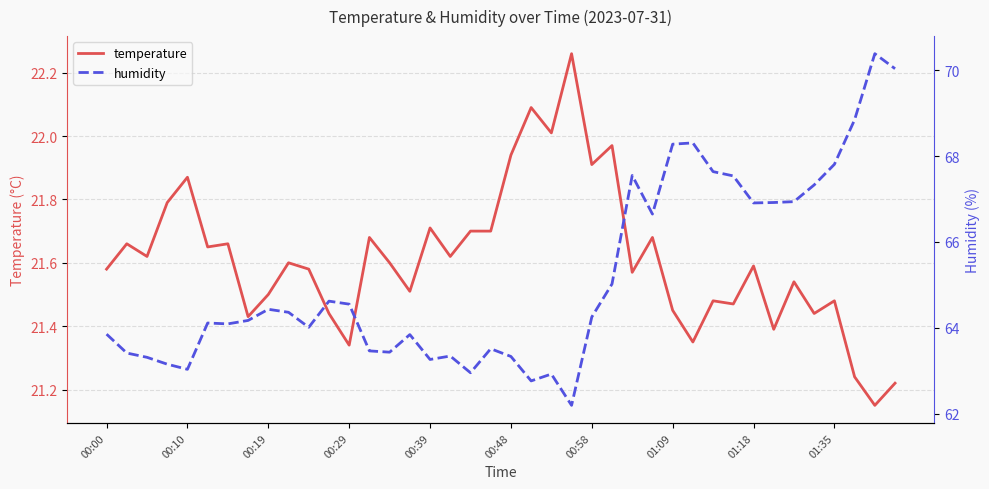

Is it true that humidity equals 63.0 at 18?

True